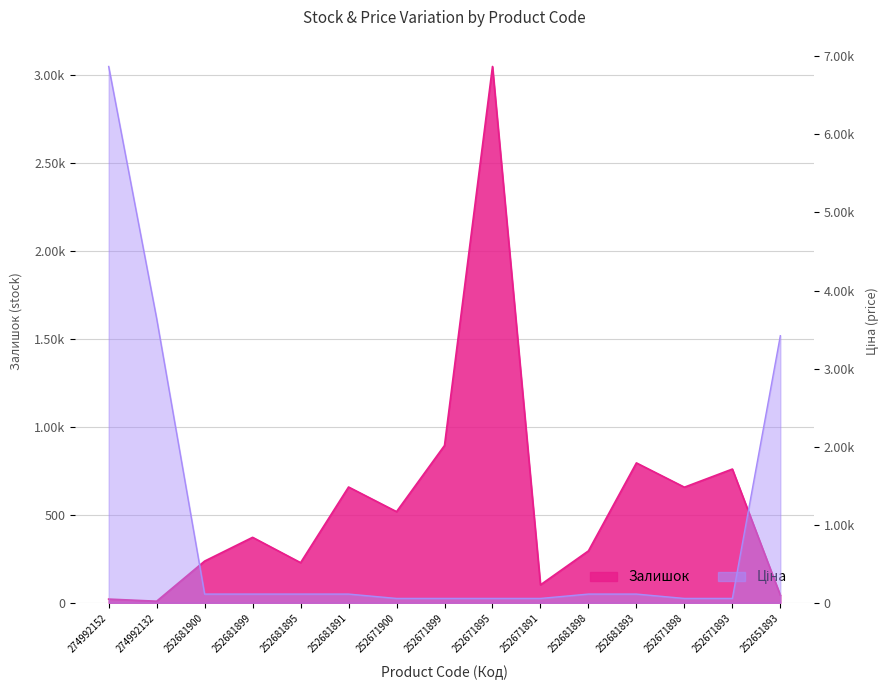

Where do Ціна and Залишок first cross each other?

274992132 and 252681900